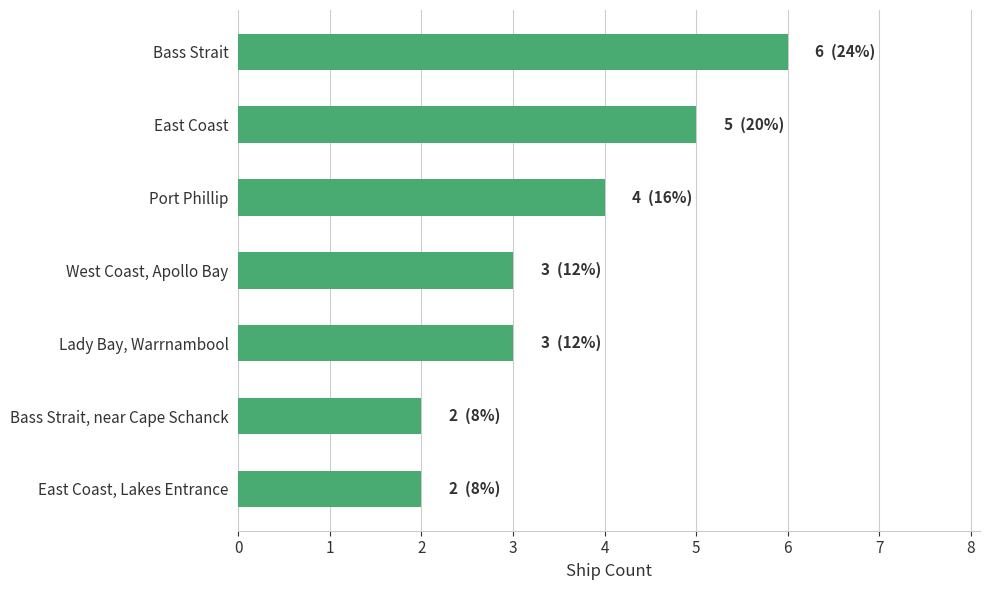

Approximately how many times larger is the value at West Coast, Apollo Bay compared to East Coast, Lakes Entrance?

1.5